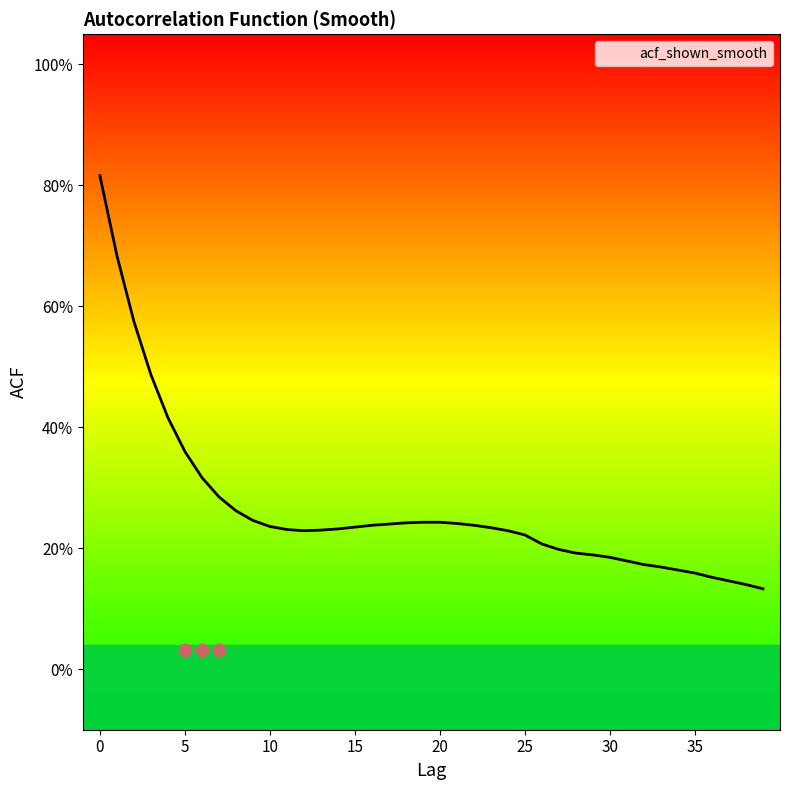

Between 39 and 22, which is larger?

22